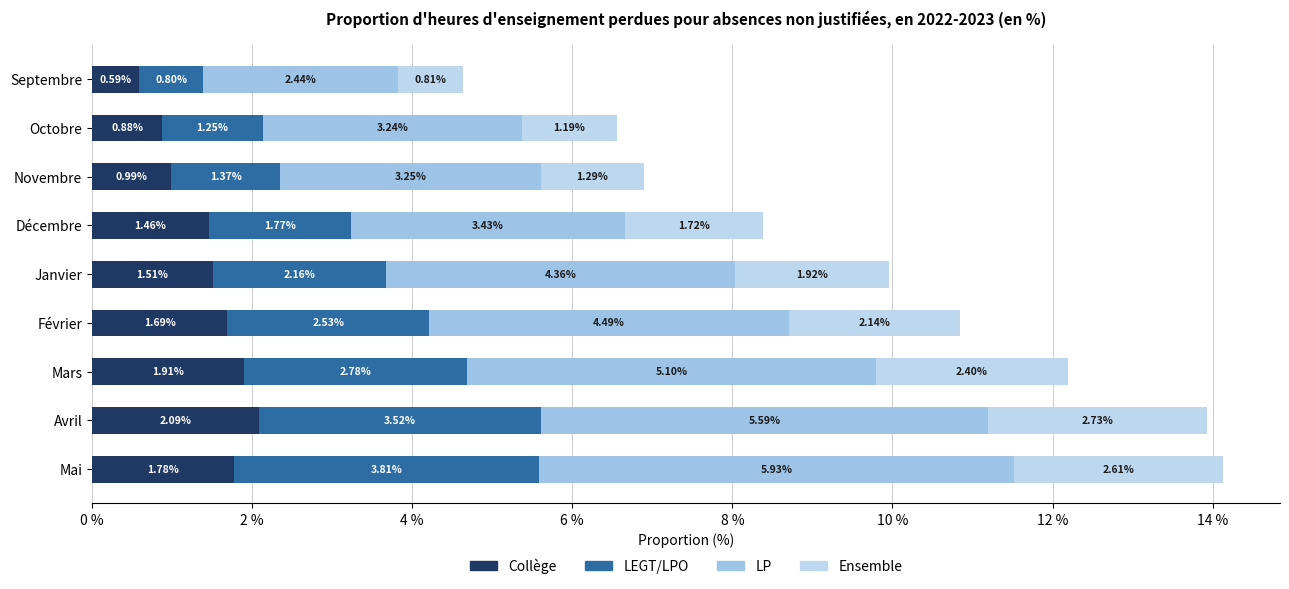

Which series has the largest range (max minus min)?

LP